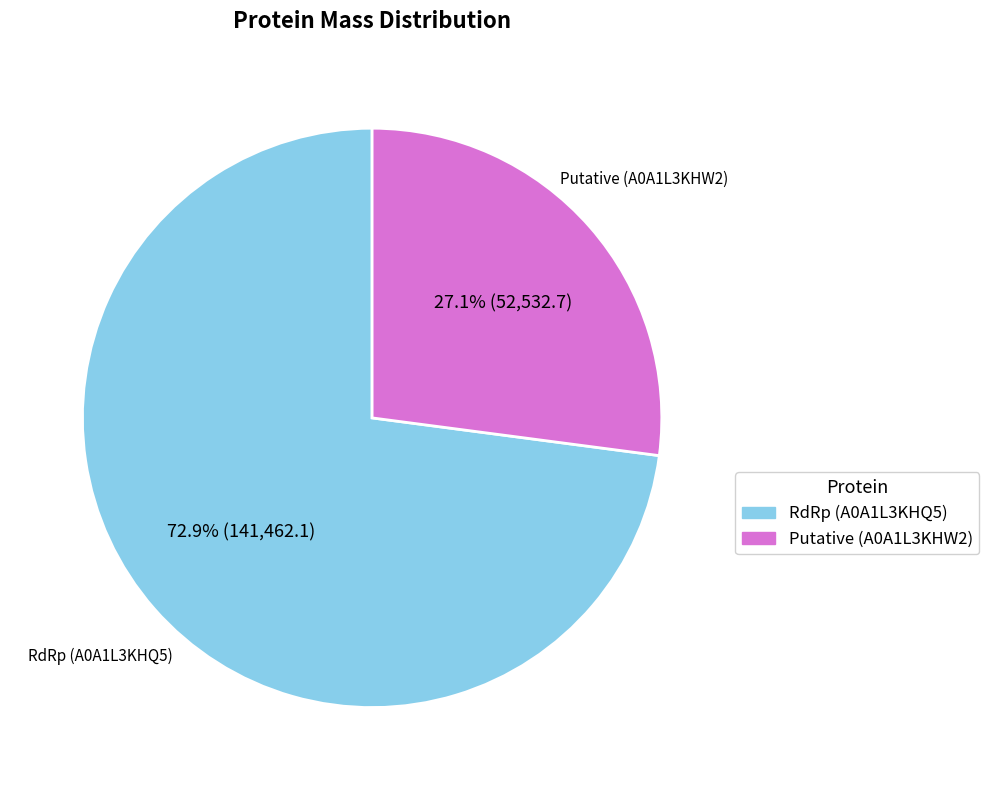

To the nearest percent, what is the difference between the largest and smallest slice percentages?

46%